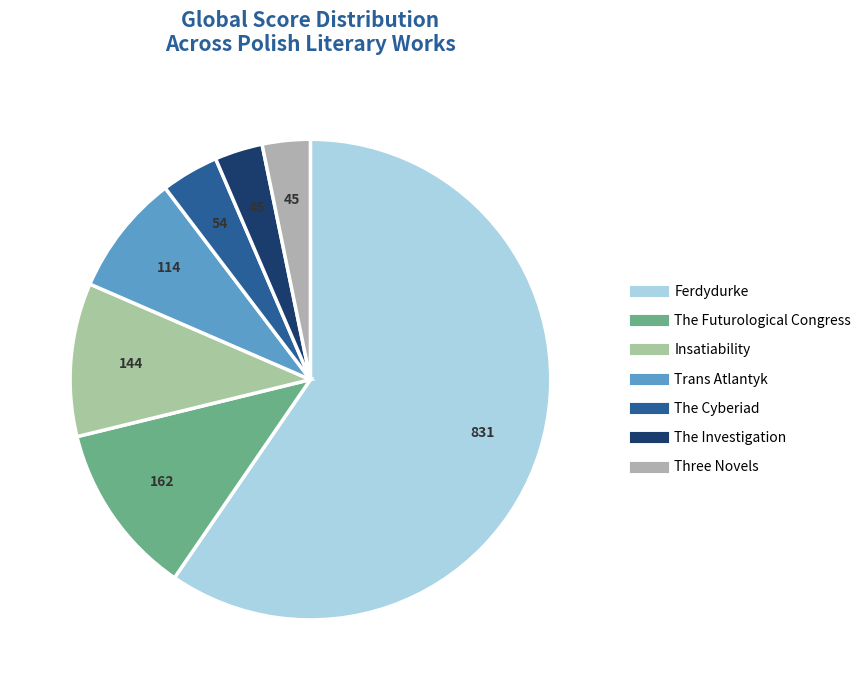

Approximately how many times larger is the value at Trans Atlantyk compared to Three Novels?

2.5